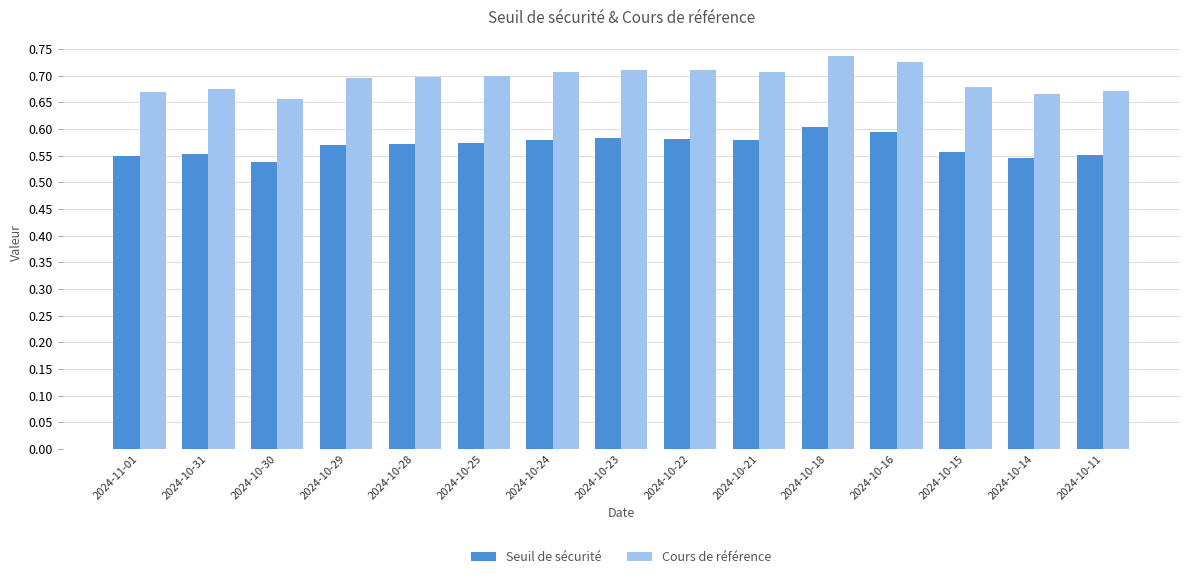

True or false: Cours de référence has a value of 0.7 at 2024-10-28.

True